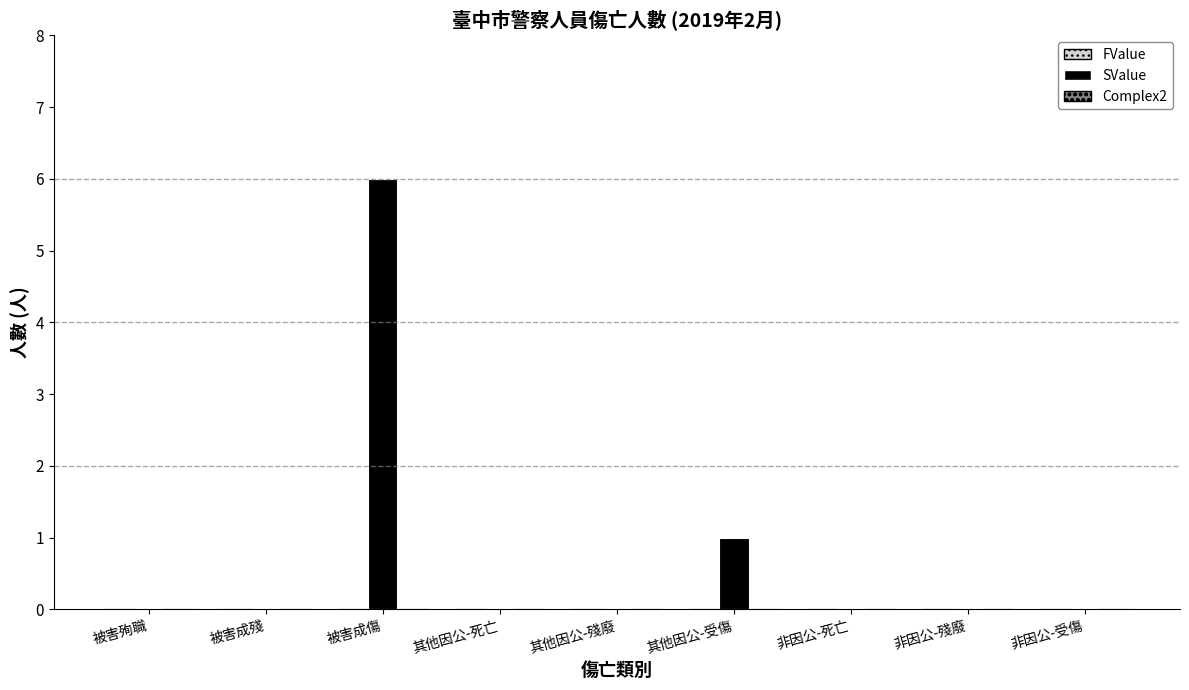

Reading right to left, transcribe all the data shown in this chart.

非因公-受傷=0	非因公-殘廢=0	非因公-死亡=0	其他因公-受傷=1	其他因公-殘廢=0	其他因公-死亡=0	被害成傷=6	被害成殘=0	被害殉職=0